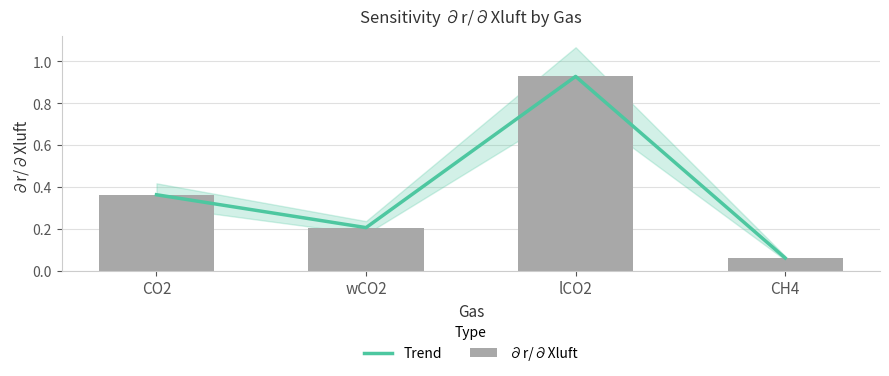

Count the number of data series in this chart.

2